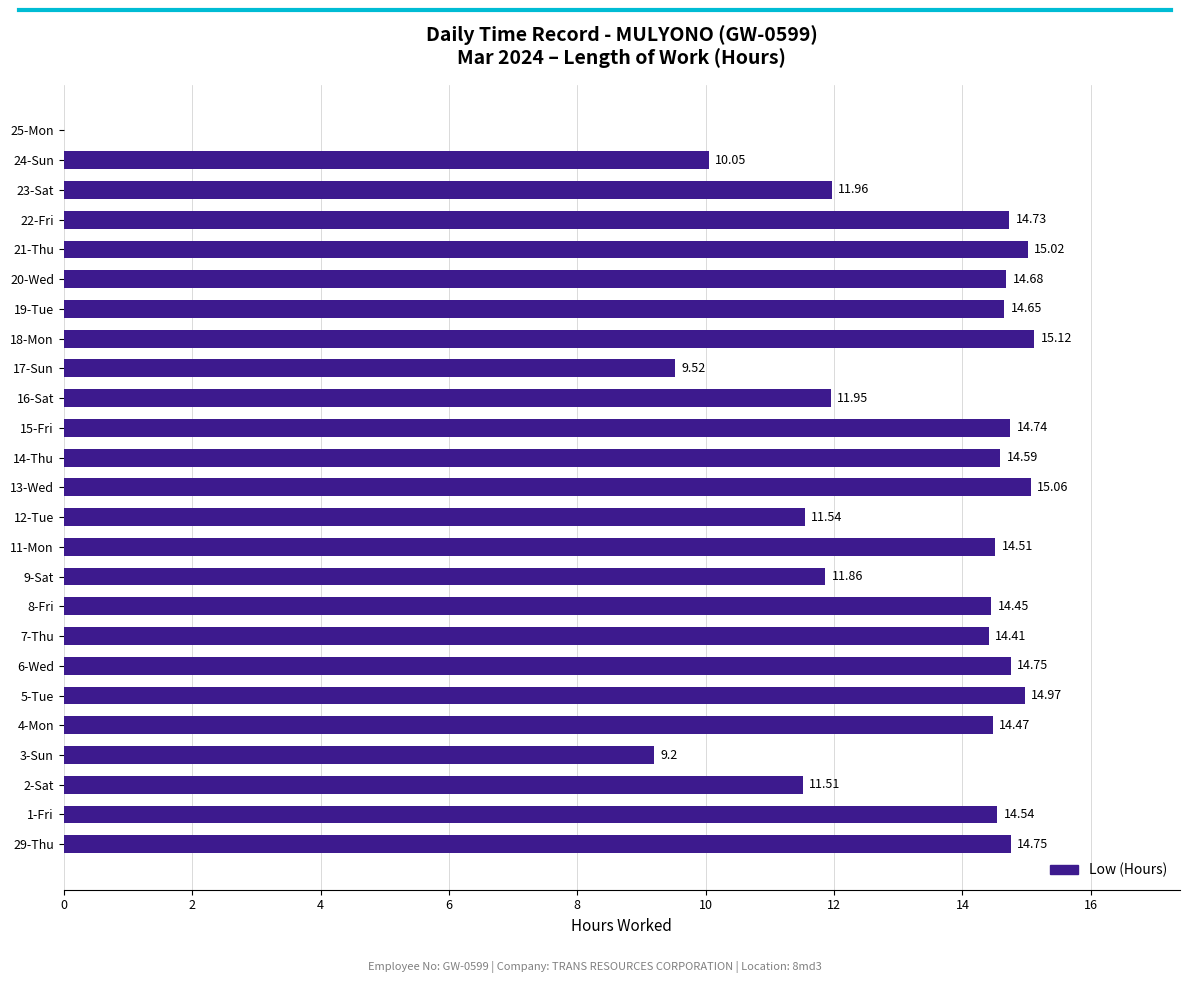

Count the number of categories in the chart.

25